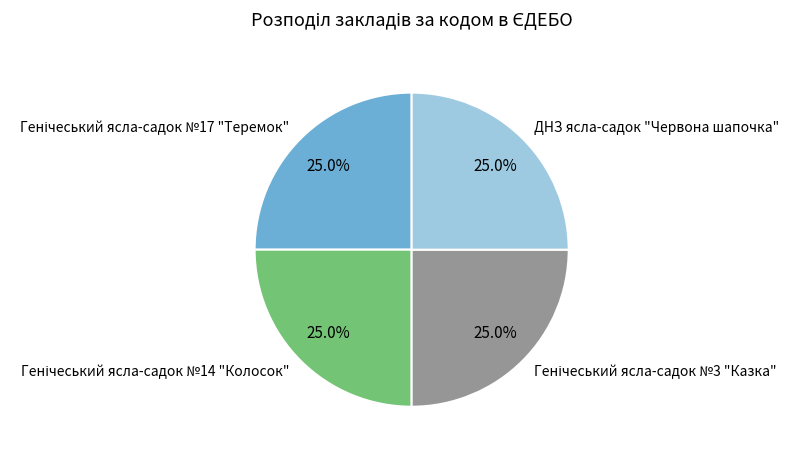

Does ДНЗ ясла-садок "Червона шапочка" account for over 50% of the chart?

No